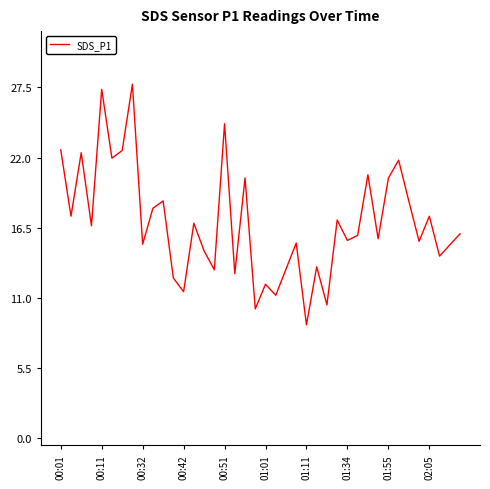

What is the minimum value shown in the chart?

8.9